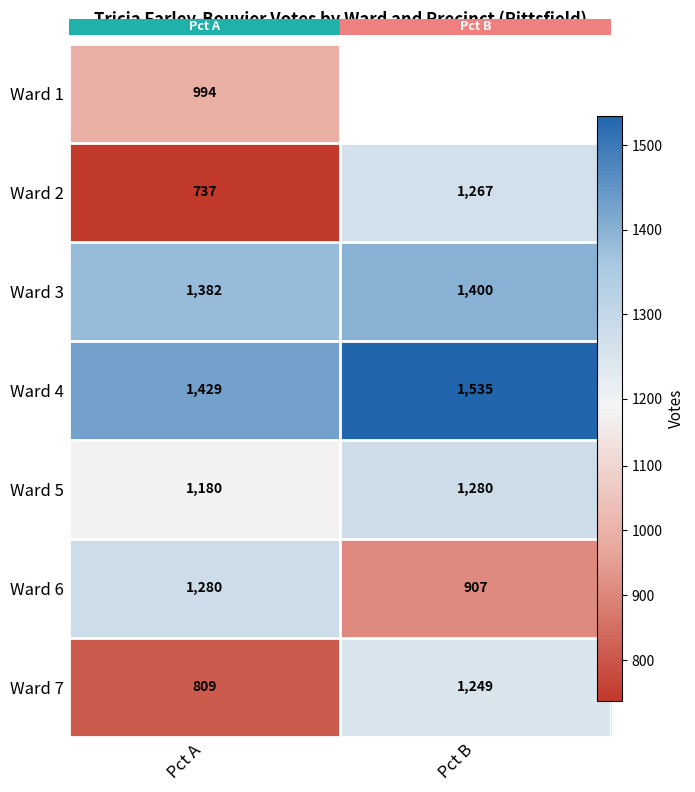

What is the approximate value of Ward 4 at Pct B?

1535.0